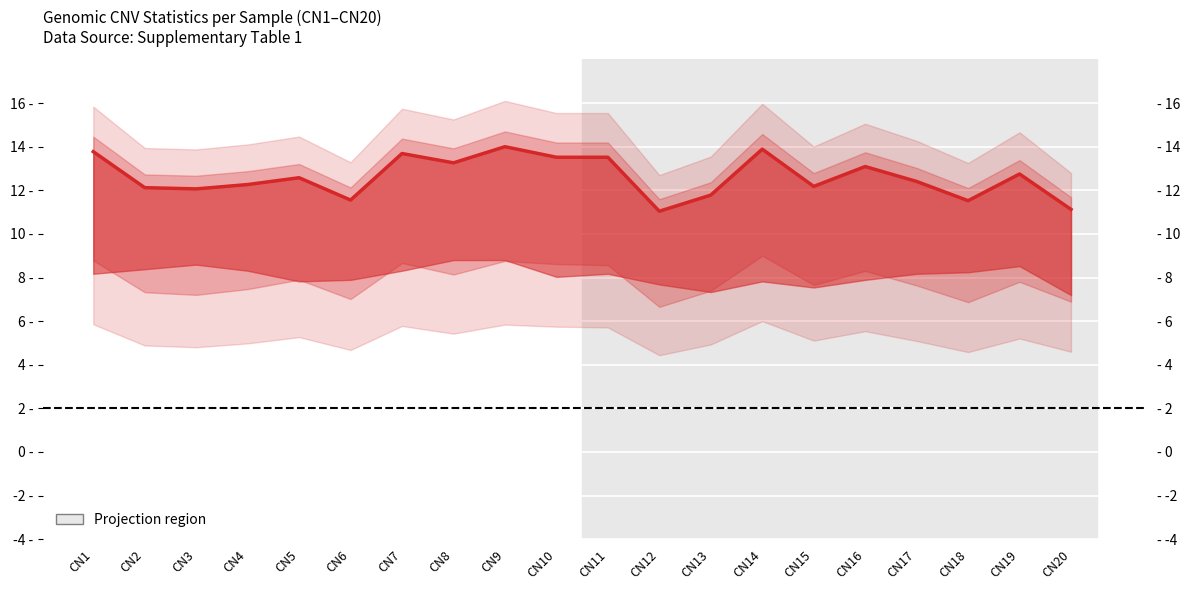

Reading left to right, extract all data points from this chart.

13.8	12.1	12.1	12.3	12.6	11.6	13.7	13.3	14.0	13.5	13.5	11.0	11.8	13.9	12.2	13.1	12.4	11.5	12.7	11.1